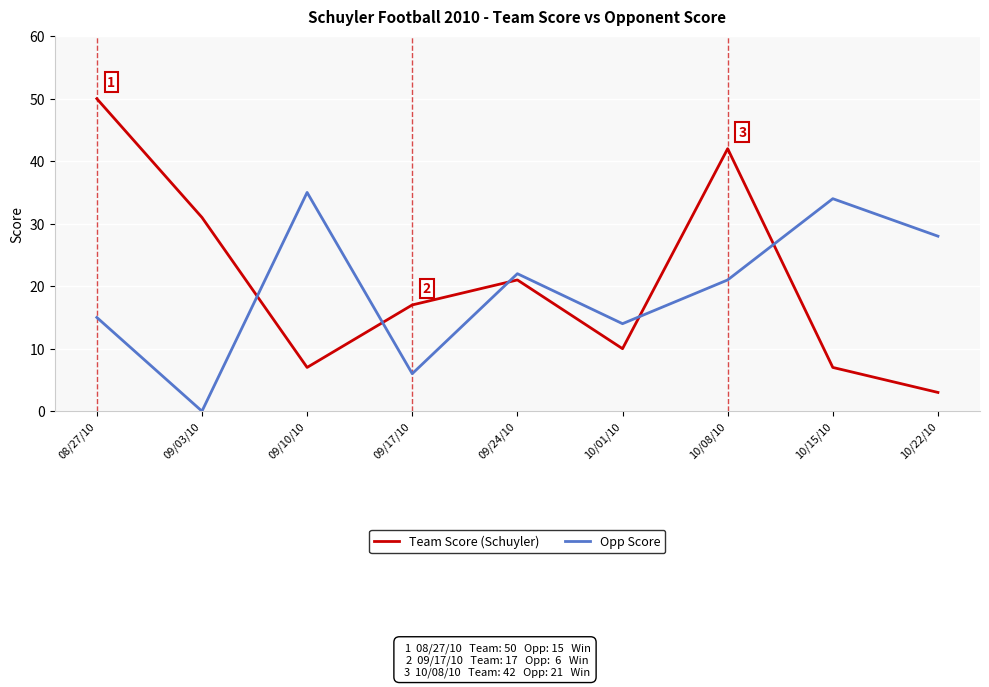

Count the number of data series in this chart.

2